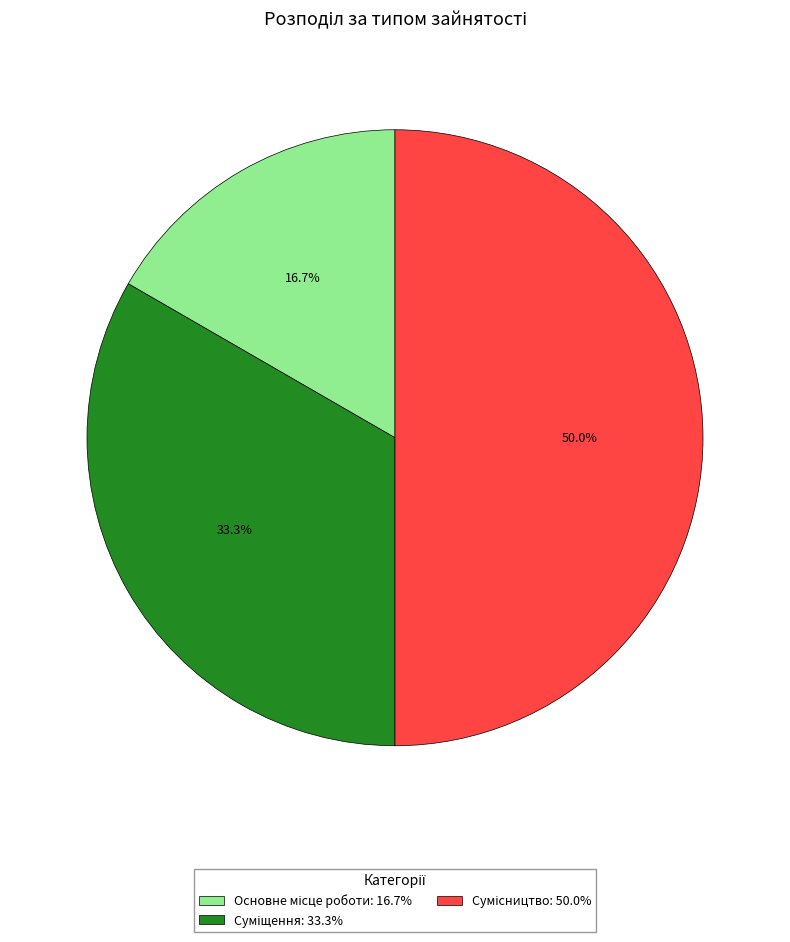

Count the number of slices in the pie.

3